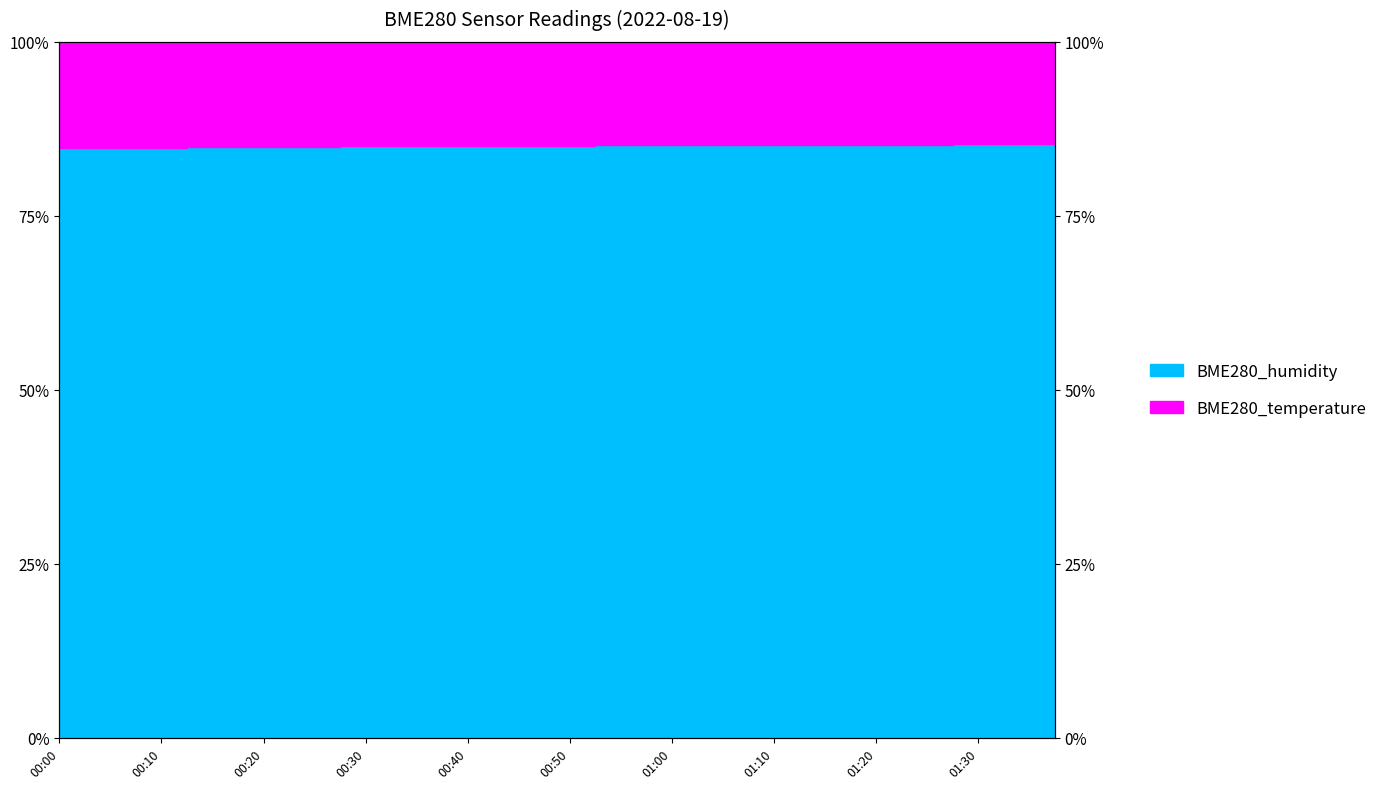

Rank the categories by value from highest to lowest.

01:30, 01:37, 01:32, 01:35, 01:27, 01:25, 01:20, 01:17, 01:22, 01:12, 01:15, 01:10, 00:57, 00:52, 01:02, 01:05, 01:07, 00:55, 01:00, 00:47, 00:35, 00:50, 00:42, 00:30, 00:45, 00:40, 00:28, 00:32, 00:37, 00:25, 00:23, 00:18, 00:20, 00:15, 00:13, 00:05, 00:10, 00:03, 00:00, 00:08